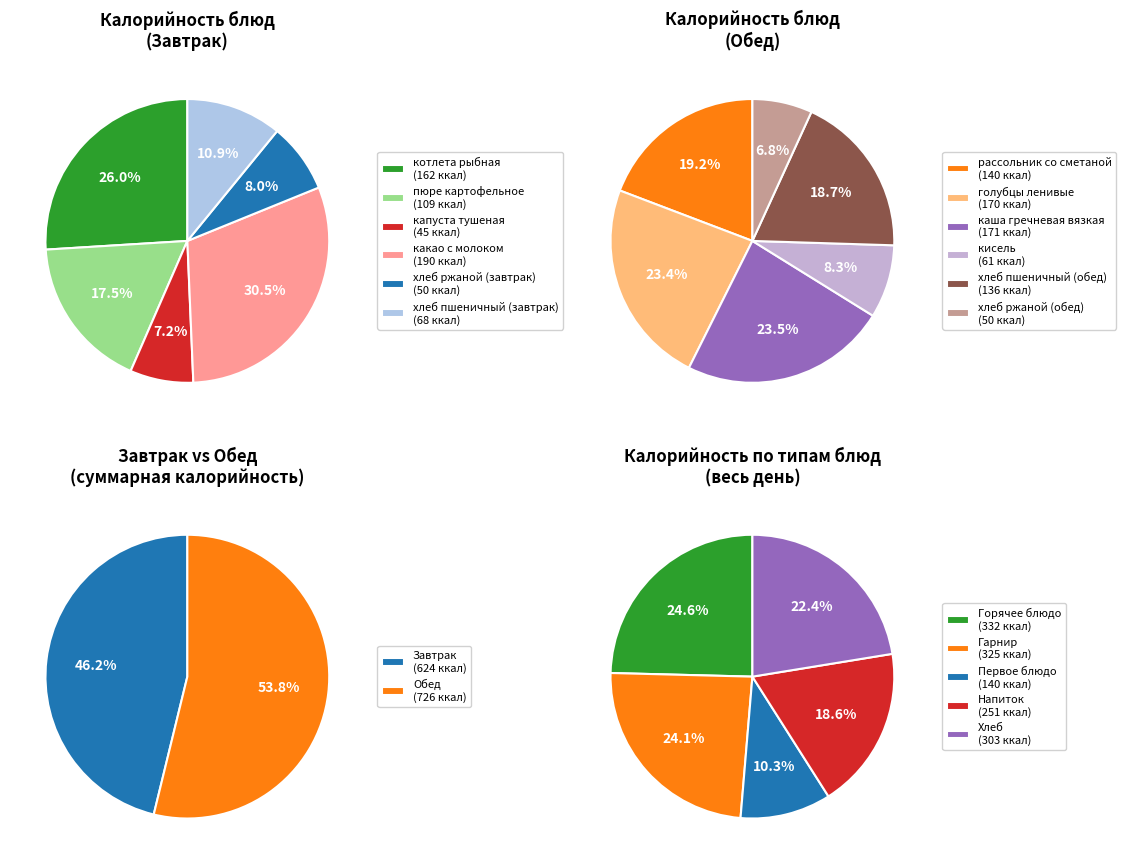

Combined, do капуста тушеная and кисель account for over 50%?

No